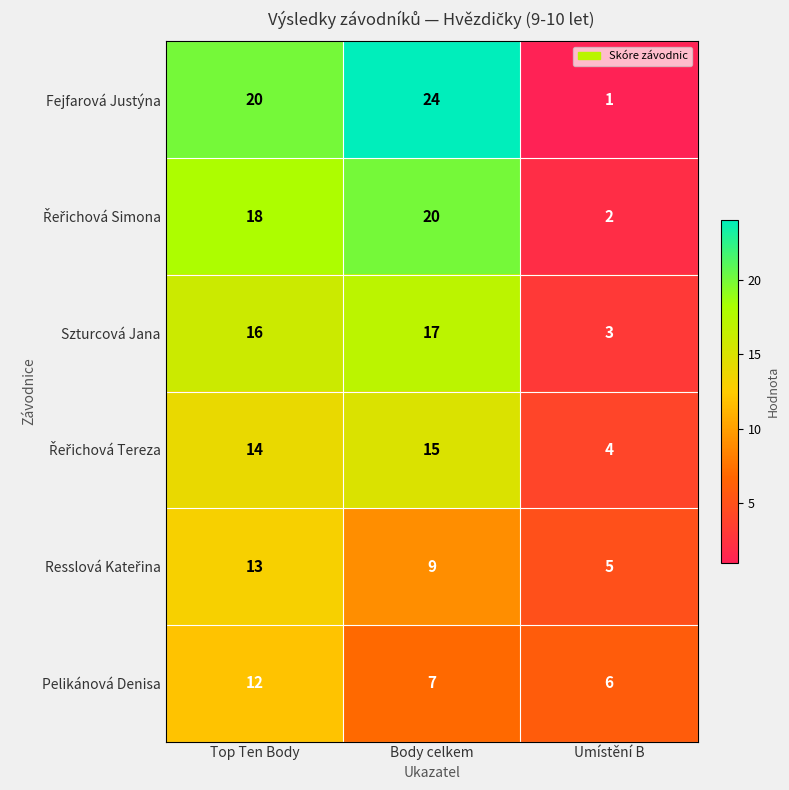

What is the sum of the Pelikánová Denisa values at Top Ten Body and Umístění B?

18